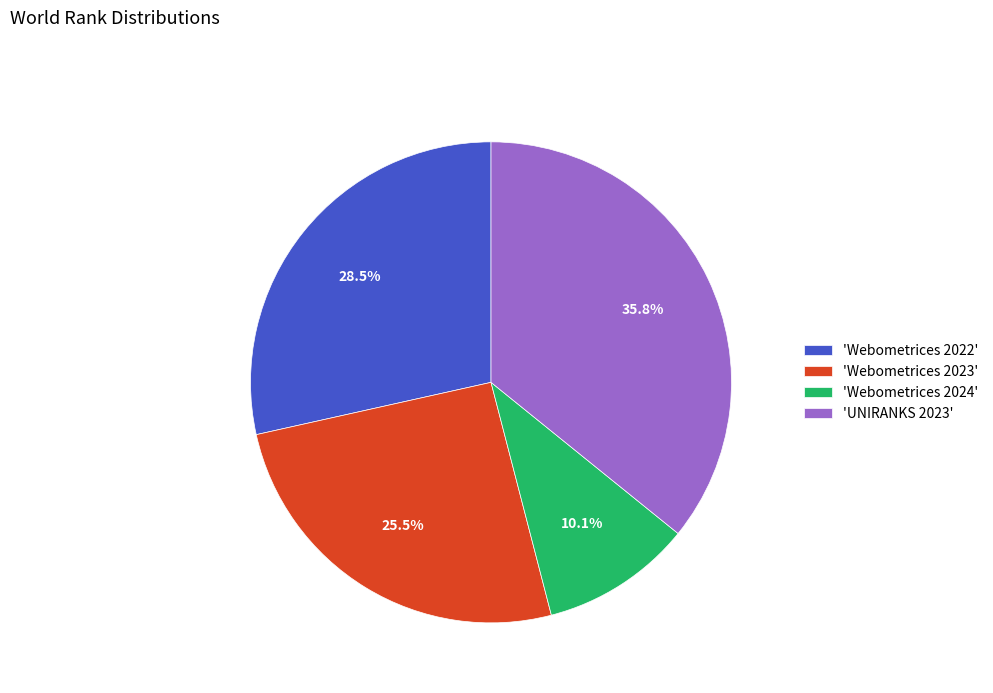

What is the ratio of the value at 'UNIRANKS 2023' to the value at 'Webometrices 2024'?

3.5